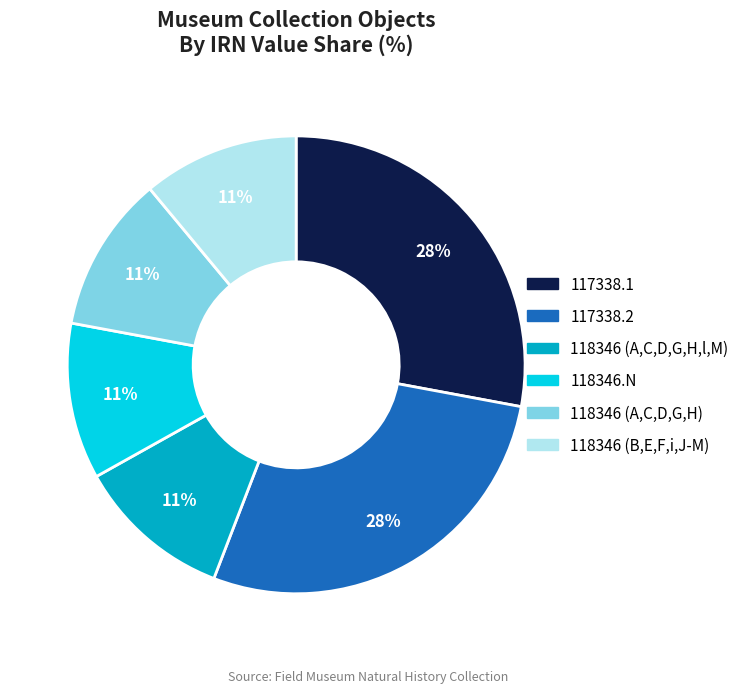

Combined, do 118346.N and 117338.2 account for over 50%?

No